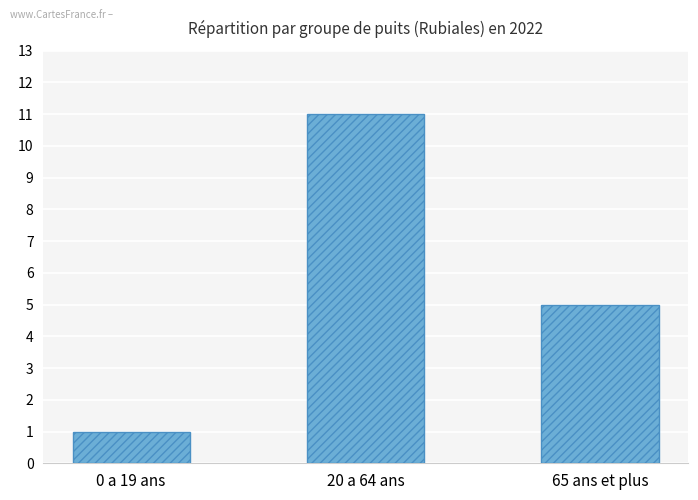

Reading left to right, list all the values displayed in this chart.

0 a 19 ans=1	20 a 64 ans=11	65 ans et plus=5